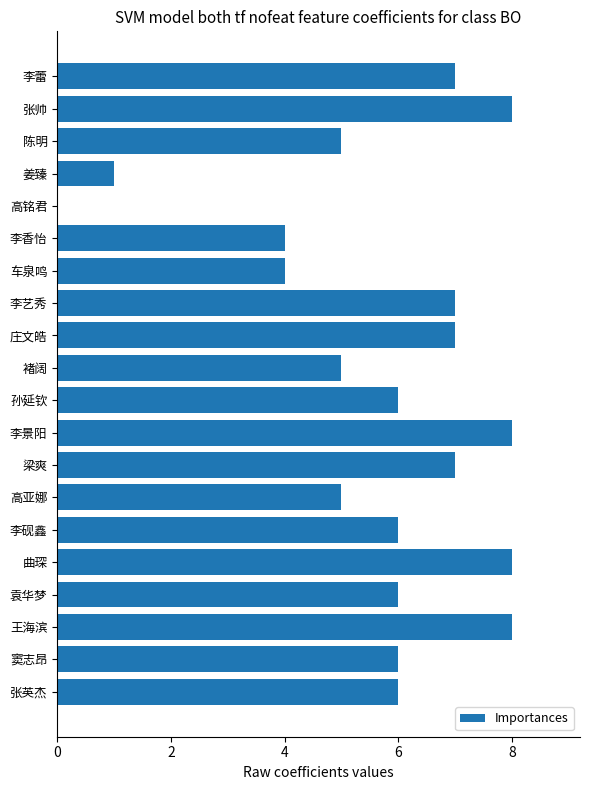

The chart shows a value of 6 at 袁华梦. True or false?

True